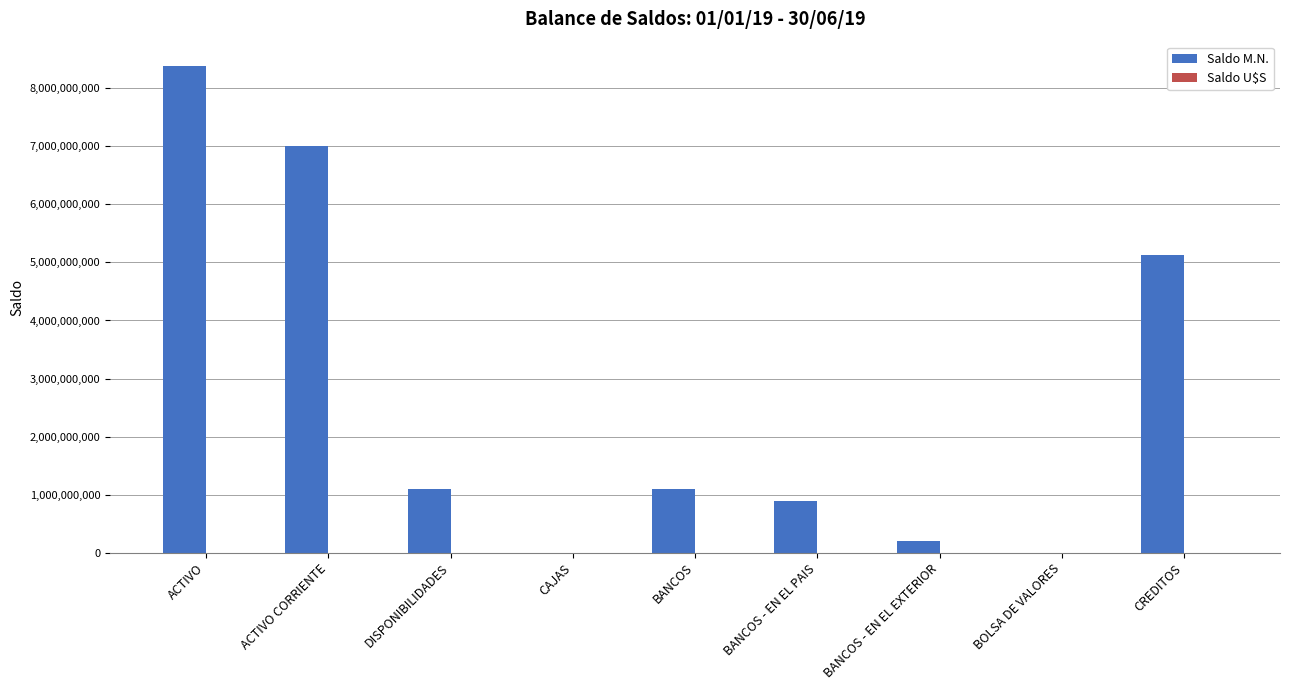

The Saldo M.N. series shows 2331922994.6 at ACTIVO CORRIENTE. True or false?

False